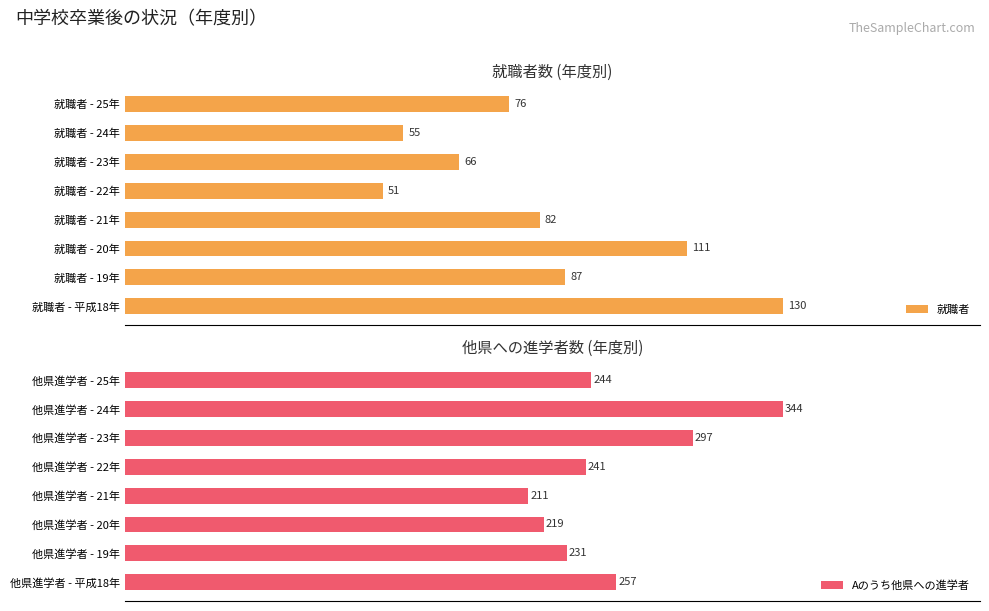

How many values in the 就職者 series are below 82?

4